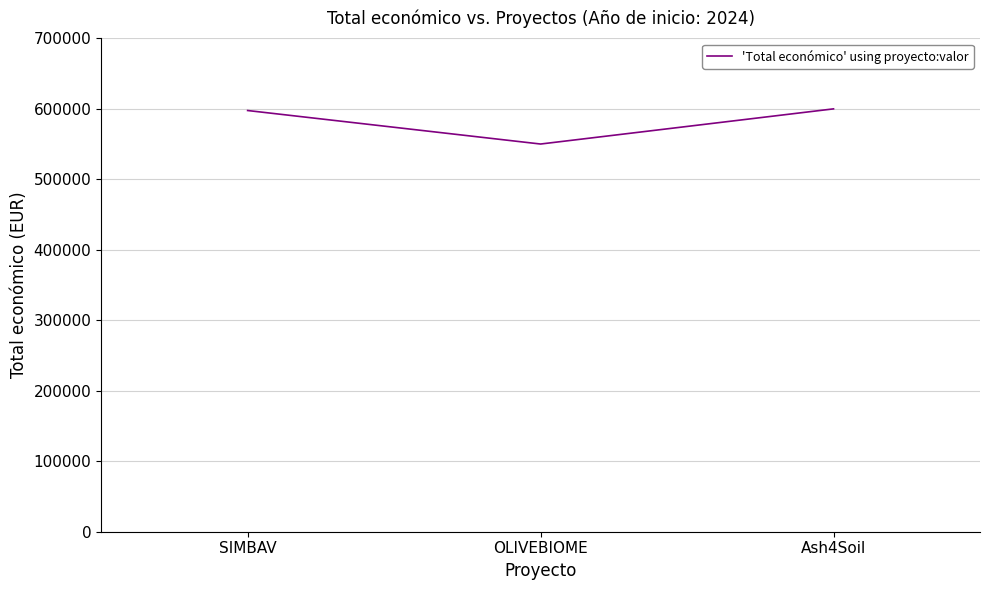

Where is the data nearest to the value 575055?

SIMBAV